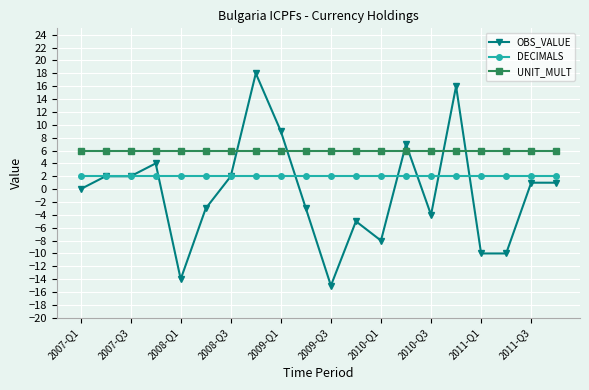

Which series has the largest total across all categories?

UNIT_MULT